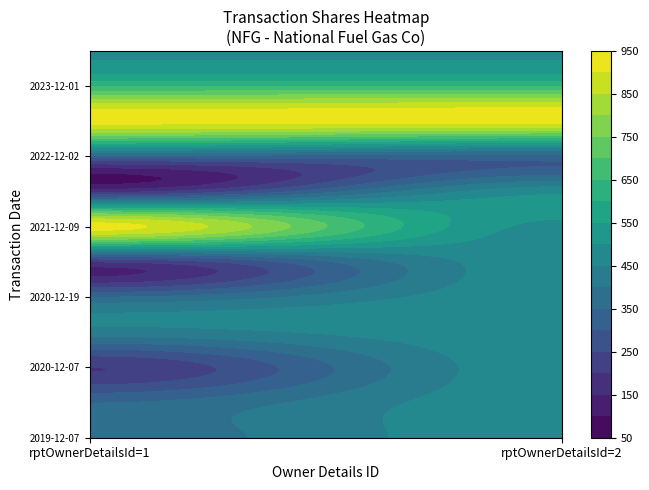

What is the difference between the maximum and second lowest values in the 2 series?

591